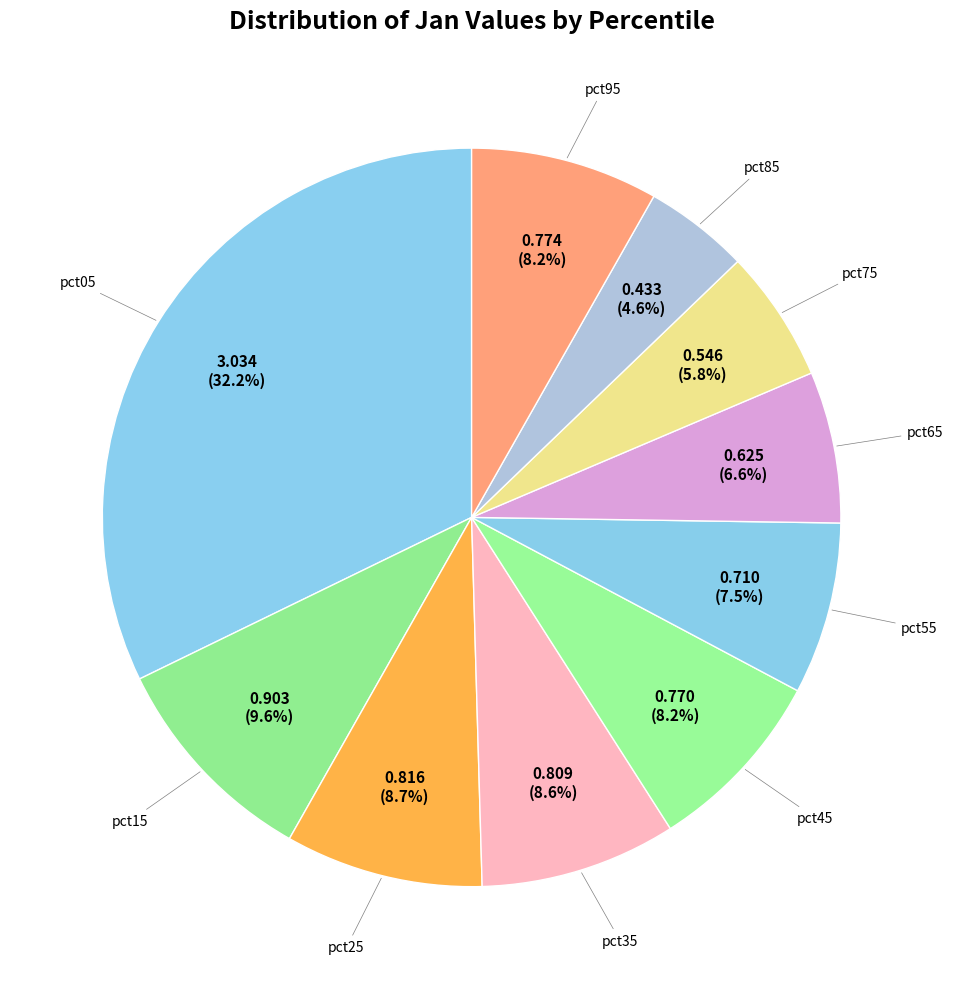

To the nearest percent, what is the difference between the largest and smallest slice percentages?

28%